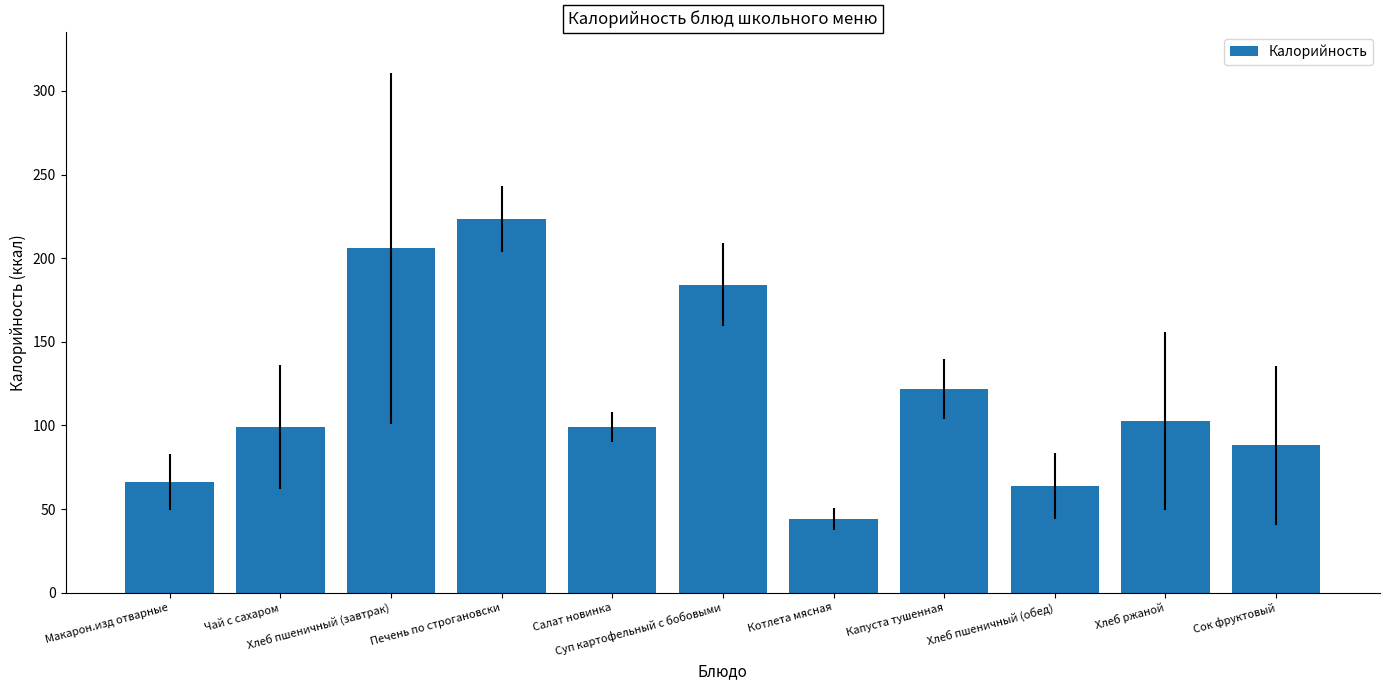

What is the sum of all values?

1297.9